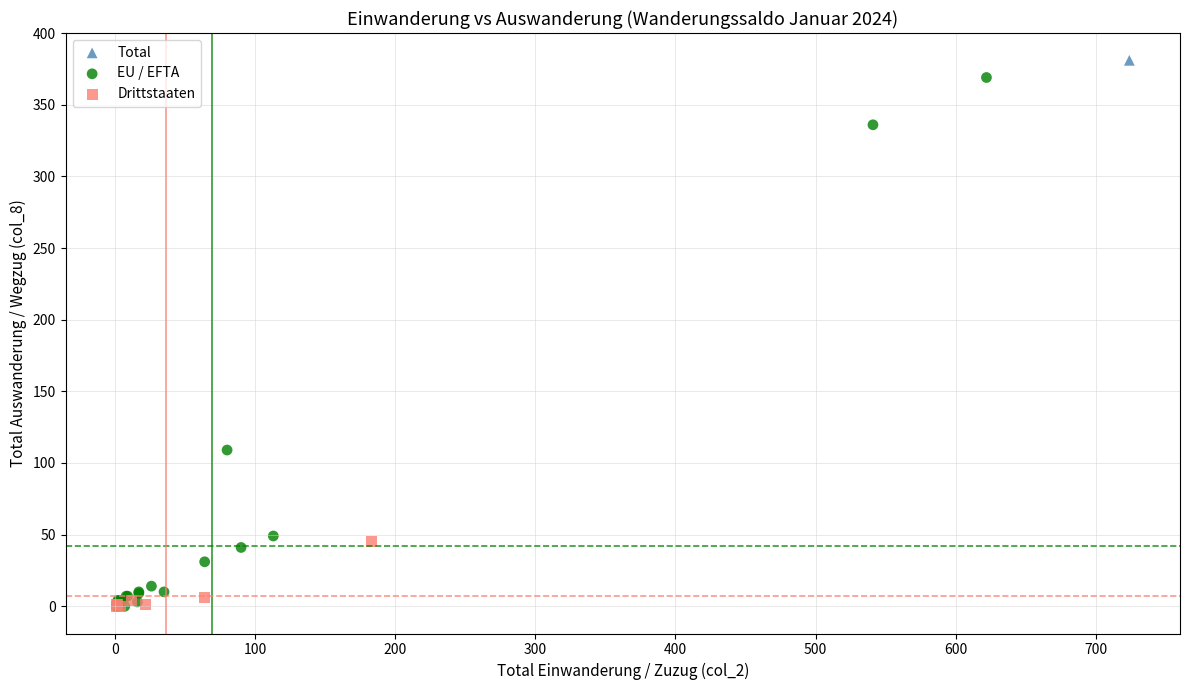

What are all the series names shown in the legend?

Total, EU / EFTA, Drittstaaten